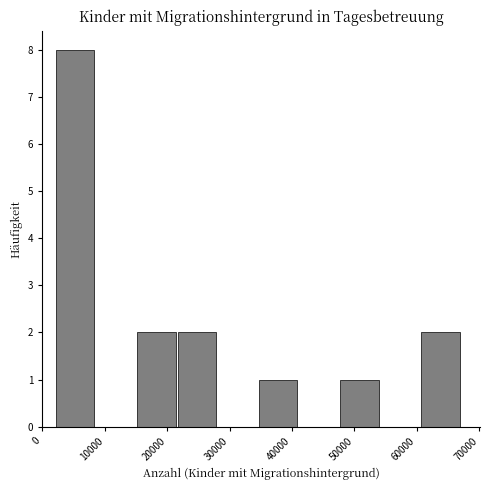

Reading left to right, transcribe this chart: for each bar, give the range it covers on the x-axis and its height. Neither the bar edges nor the heights are printed on the chart, so give them approximately, as read against the axes.

2000 to 9000: 8
9000 to 15000: 0
15000 to 22000: 2
22000 to 28000: 2
28000 to 35000: 0
35000 to 41000: 1
41000 to 48000: 0
48000 to 54000: 1
54000 to 61000: 0
61000 to 67000: 2